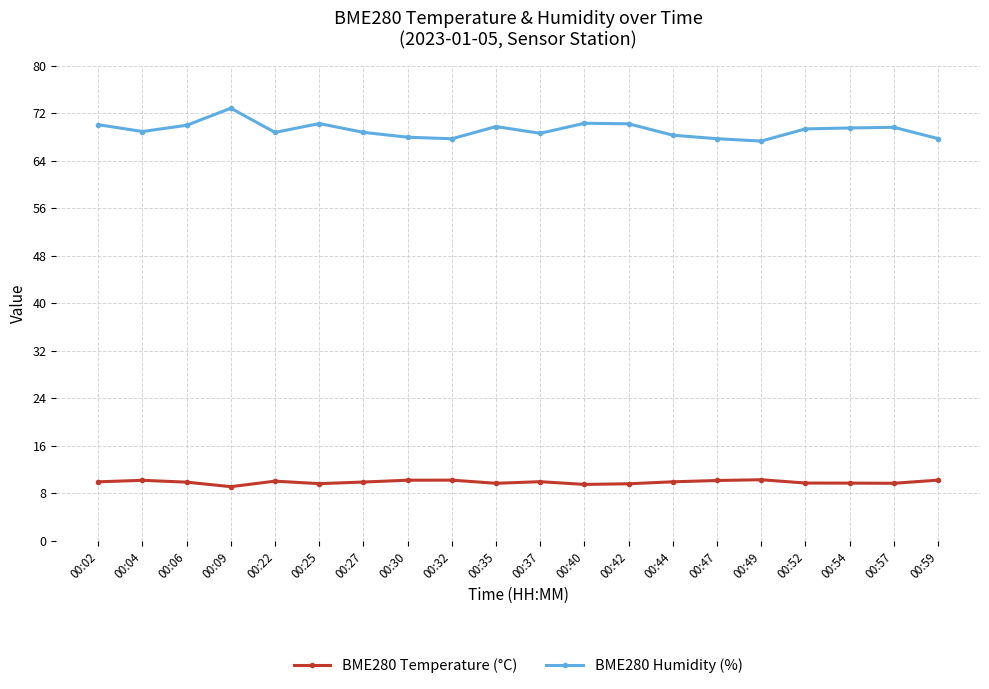

True or false: BME280 Humidity (%) and BME280 Temperature (°C) cross at least once.

False